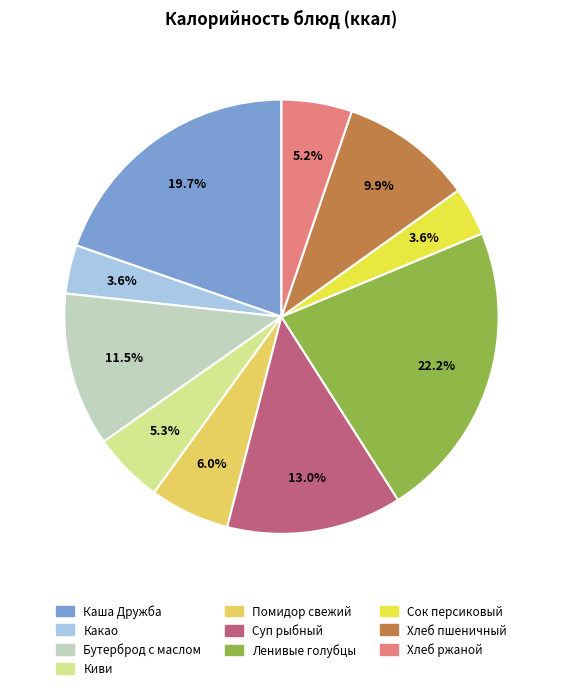

How many slices are in this pie chart?

10